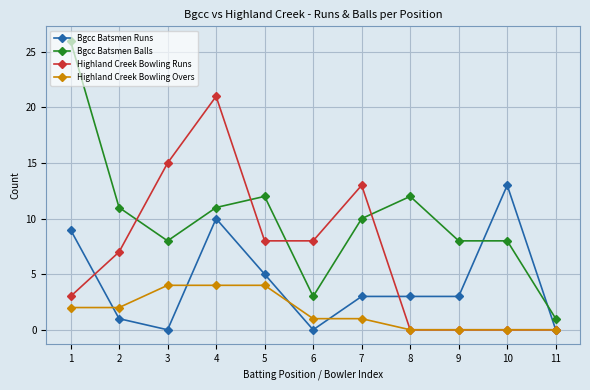

At which category does the chart reach its peak across all series?

1